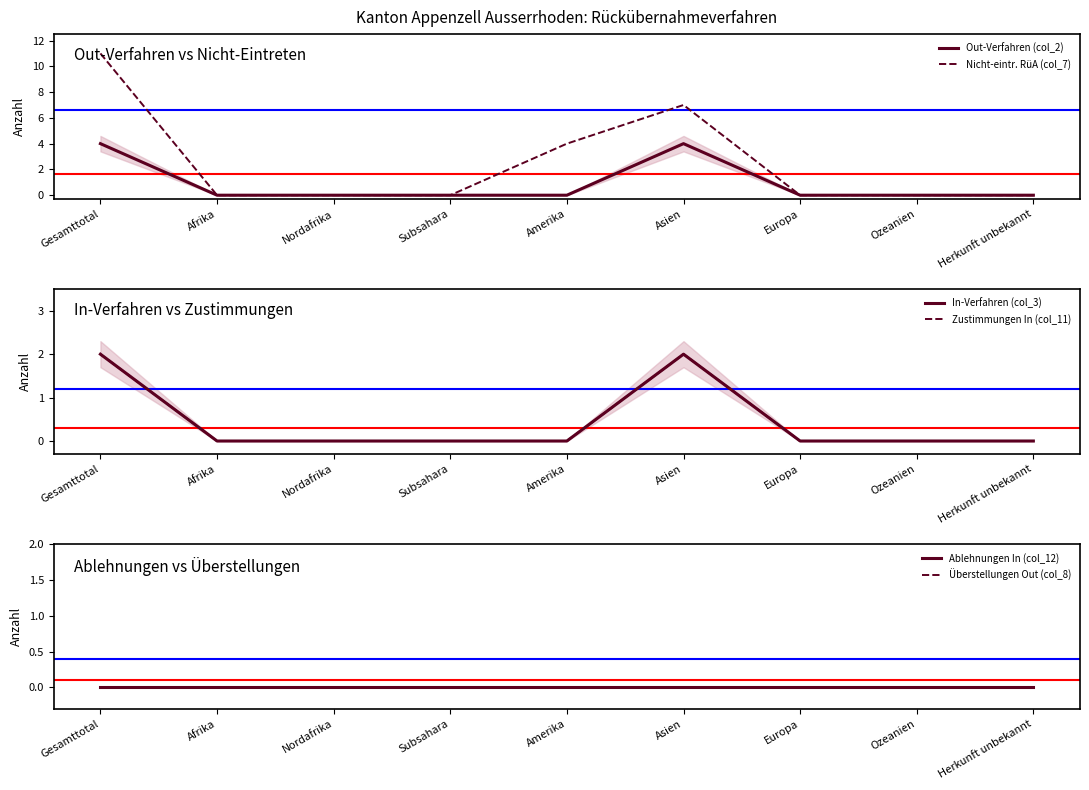

At Amerika, list the series in order from largest to smallest.

Nicht-eintr. RüA (col_7), Out-Verfahren (col_2), In-Verfahren (col_3), Zustimmungen In (col_11), Ablehnungen In (col_12), Überstellungen Out (col_8)